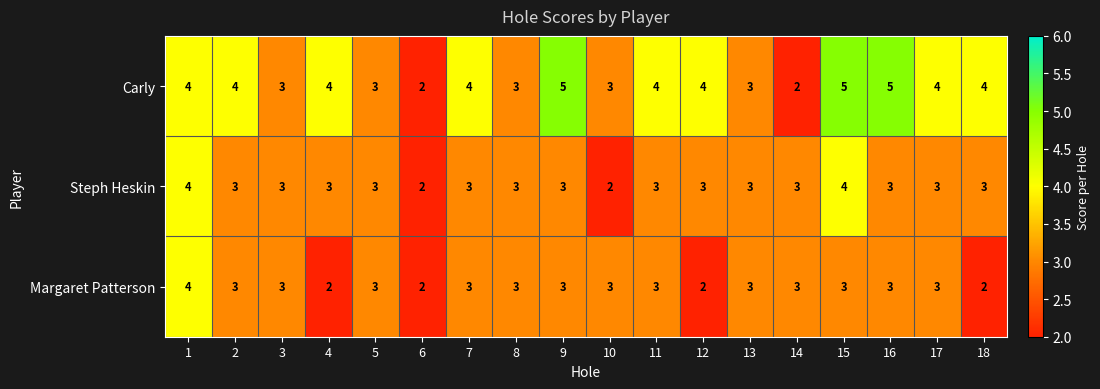

What is the maximum value shown in the chart?

5